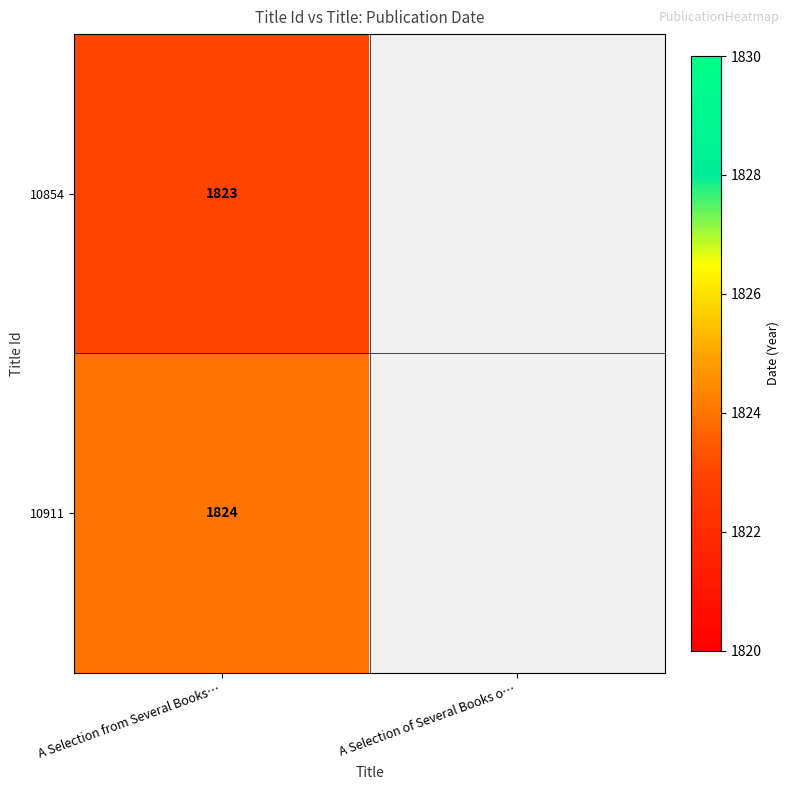

Is the value of 10911 at A Selection from Several Books… greater than the value of 10854 at A Selection from Several Books…?

Yes